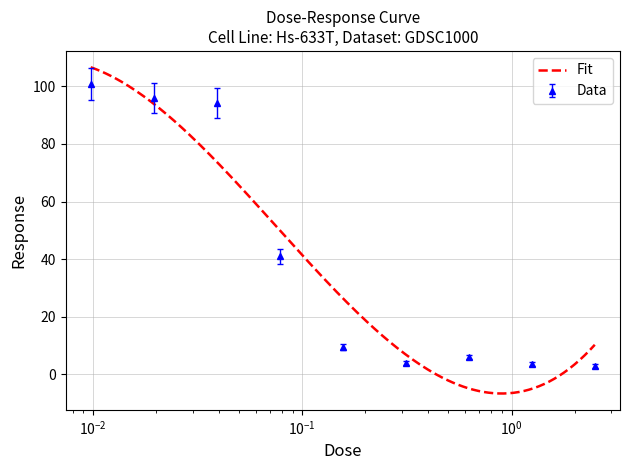

Reading left to right, extract all data points from this chart.

100.9	96.1	94.3	40.9	9.5	3.8	6.0	3.6	2.8